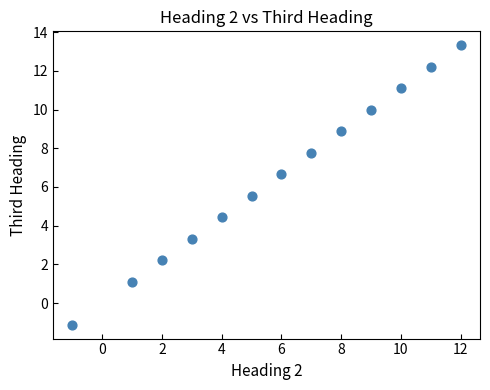

What is the range of Y values (max minus min)?

14.4